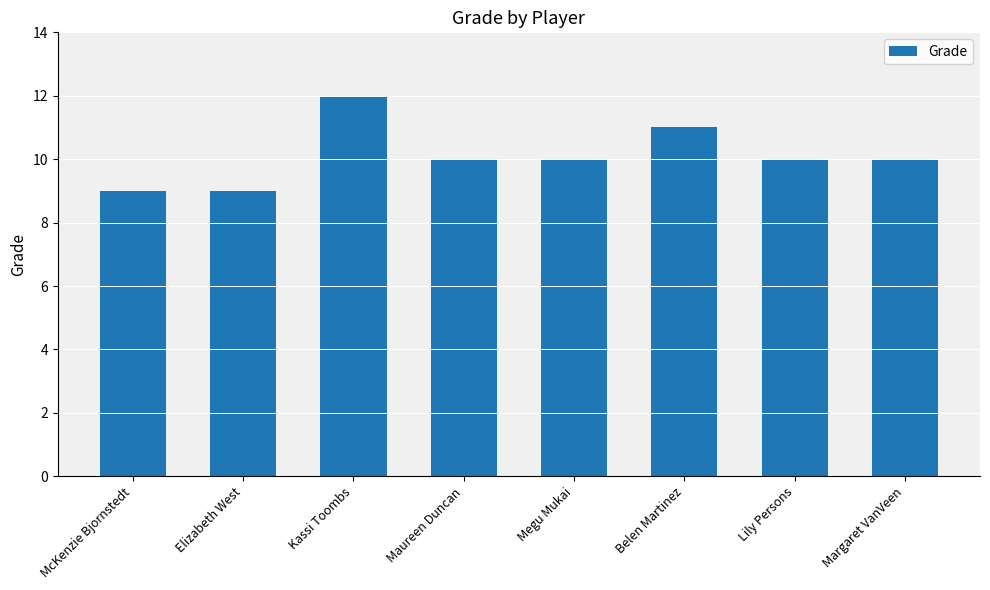

What is the change in value from Maureen Duncan to Belen Martinez?

+1